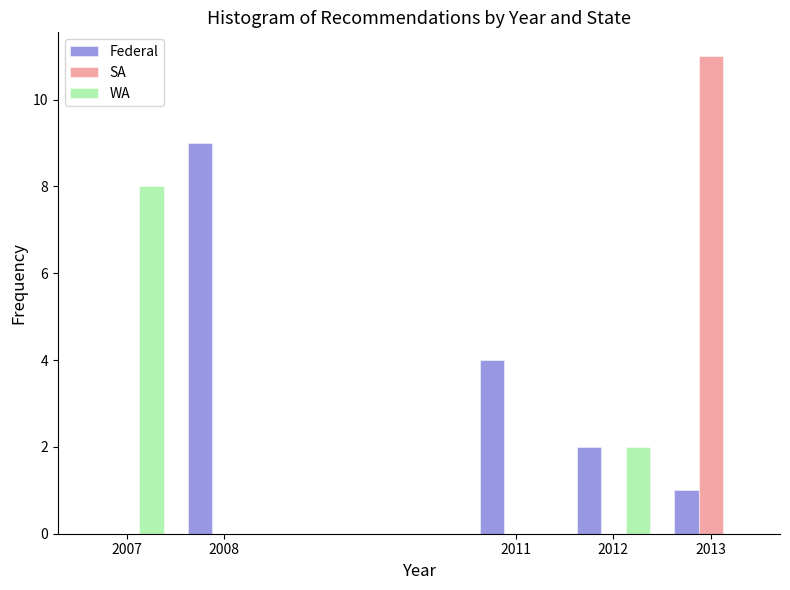

Reading left to right, transcribe all the data shown in this chart.

Federal: 2007=0	2008=9	2011=4	2012=2	2013=1
SA: 2007=0	2008=0	2011=0	2012=0	2013=11
WA: 2007=8	2008=0	2011=0	2012=2	2013=0